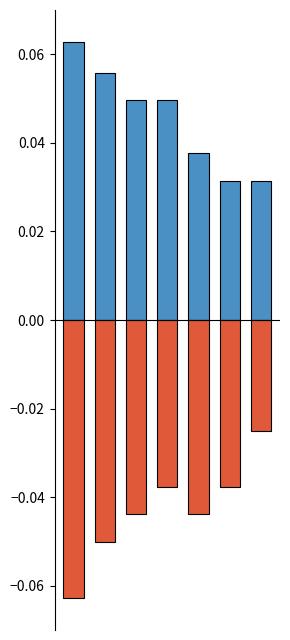

What is the sum of the positive values at 0 and 4?

0.1